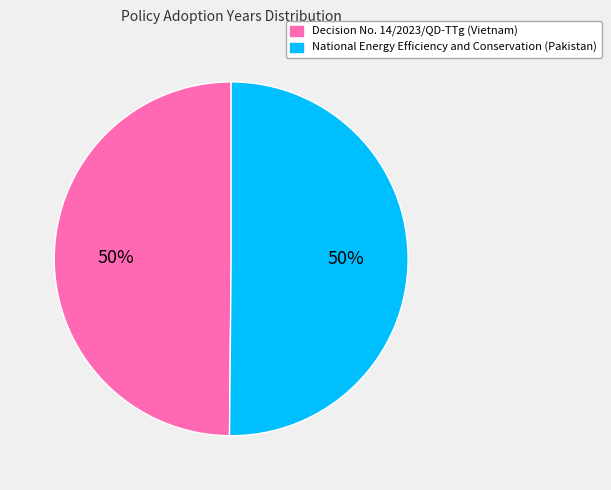

Count the number of slices in the pie.

2